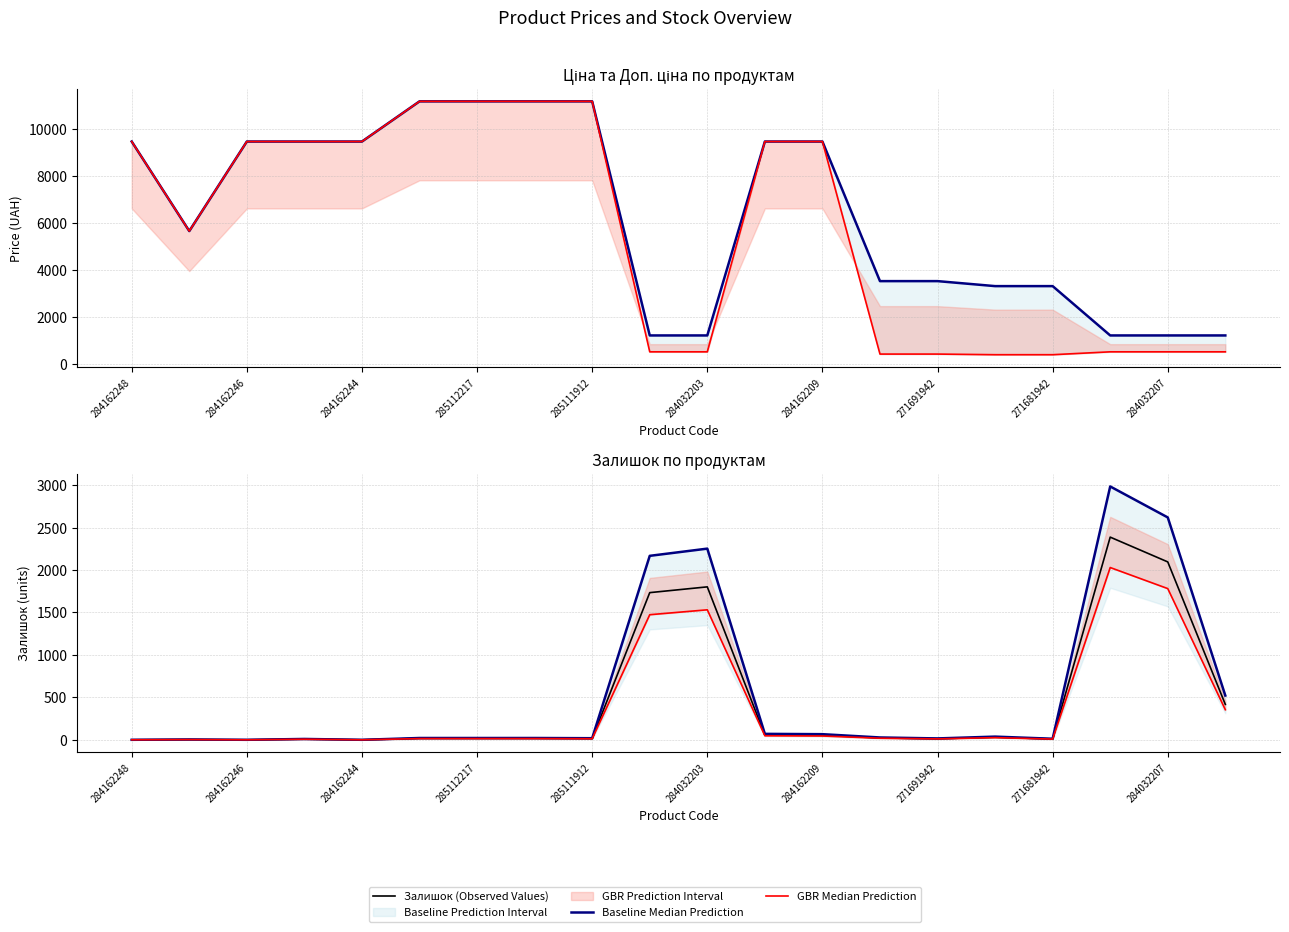

Between which two adjacent categories do Доп. ціна (Baseline Median) and Baseline Median Prediction first intersect?

271681942 and 284032207